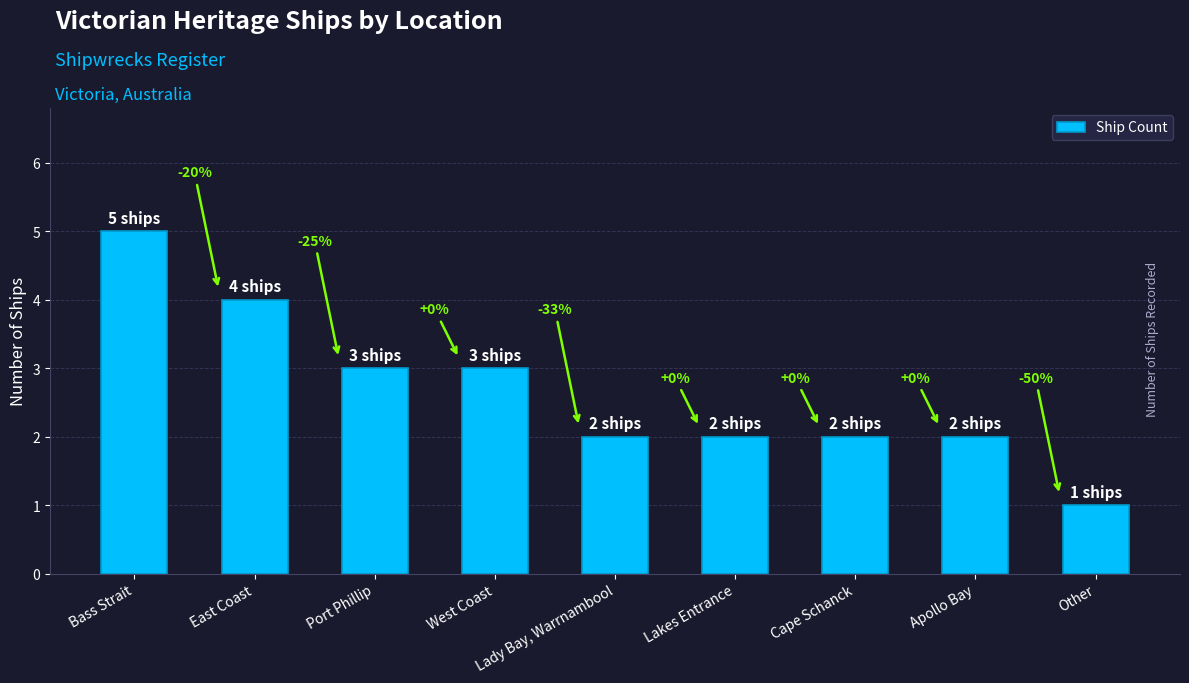

Are the bars horizontal?

No